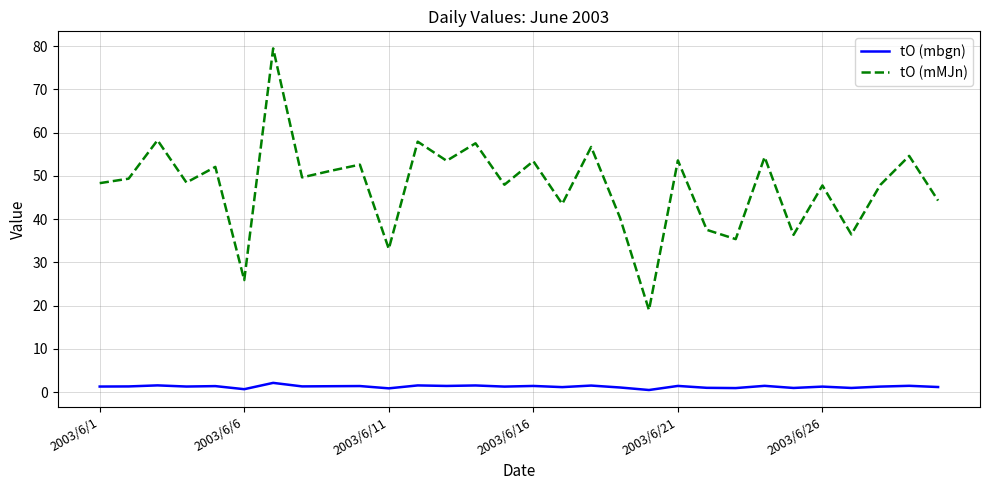

What is the greatest value displayed?

79.5